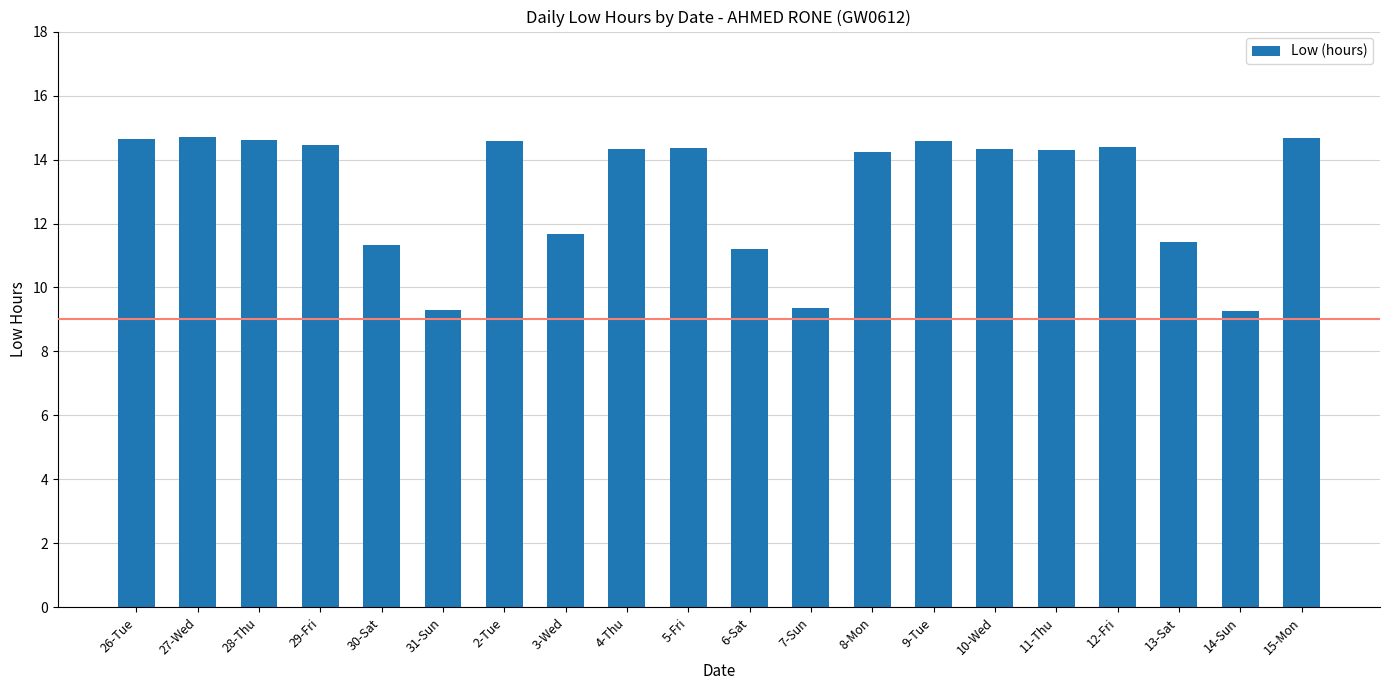

What is the change in value from 30-Sat to 5-Fri?

+3.0